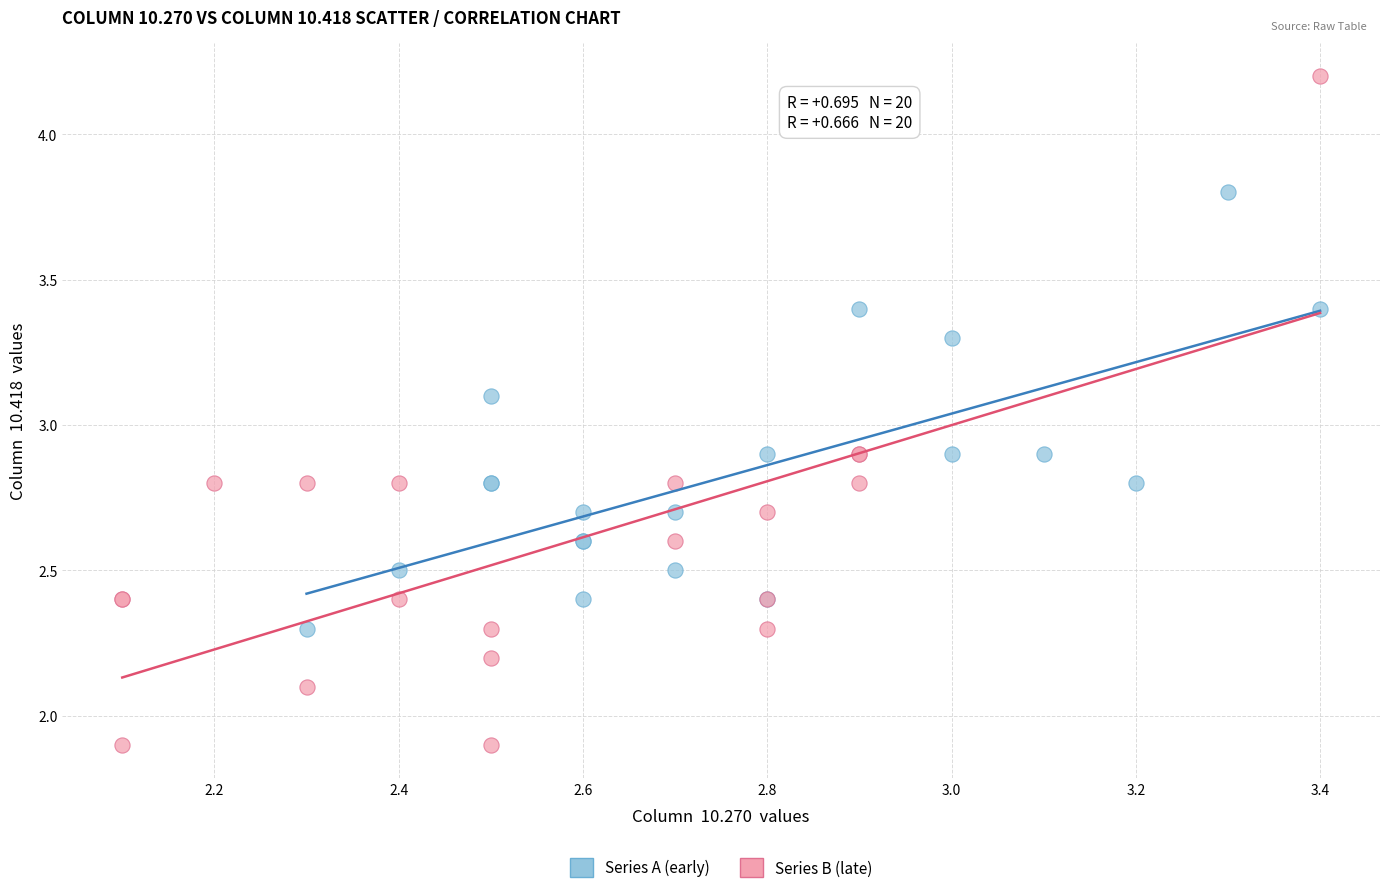

Which series contains the lowest Y value?

Series B (late)